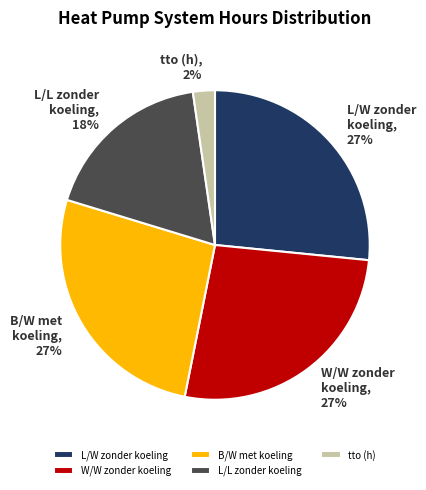

To the nearest percent, what is the combined percentage of B/W met koeling and tto (h)?

29%